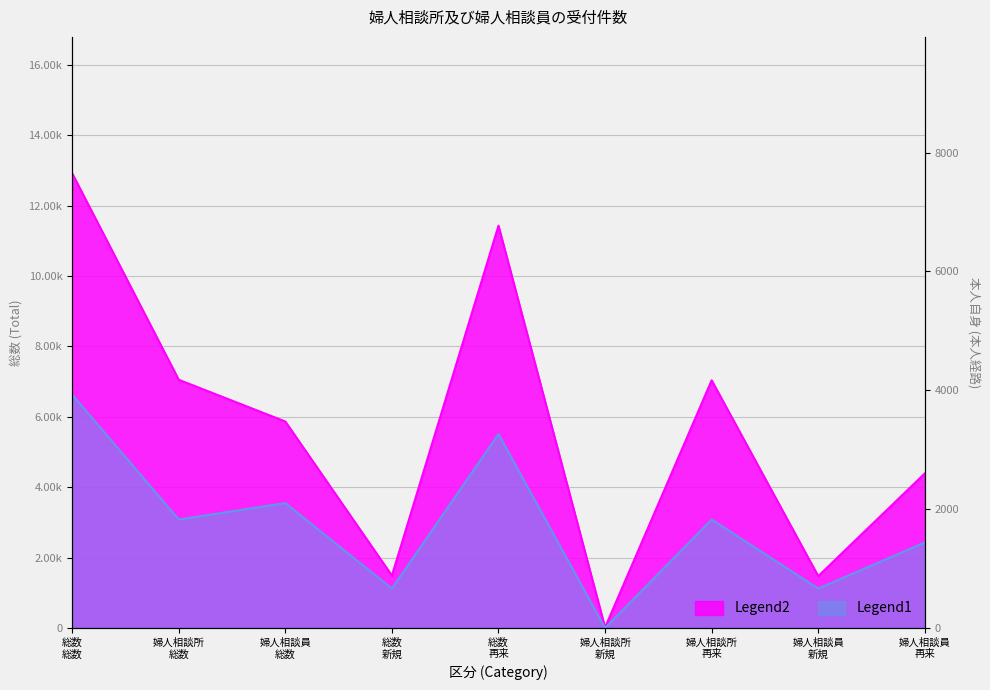

What is the label of the 1st point from the right?

婦人相談員 再来